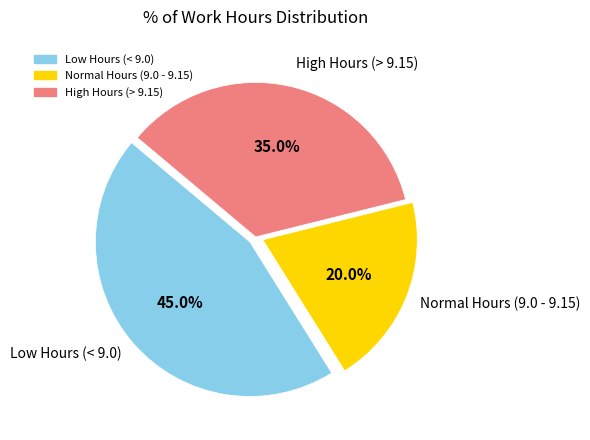

Does any single category account for the majority?

No